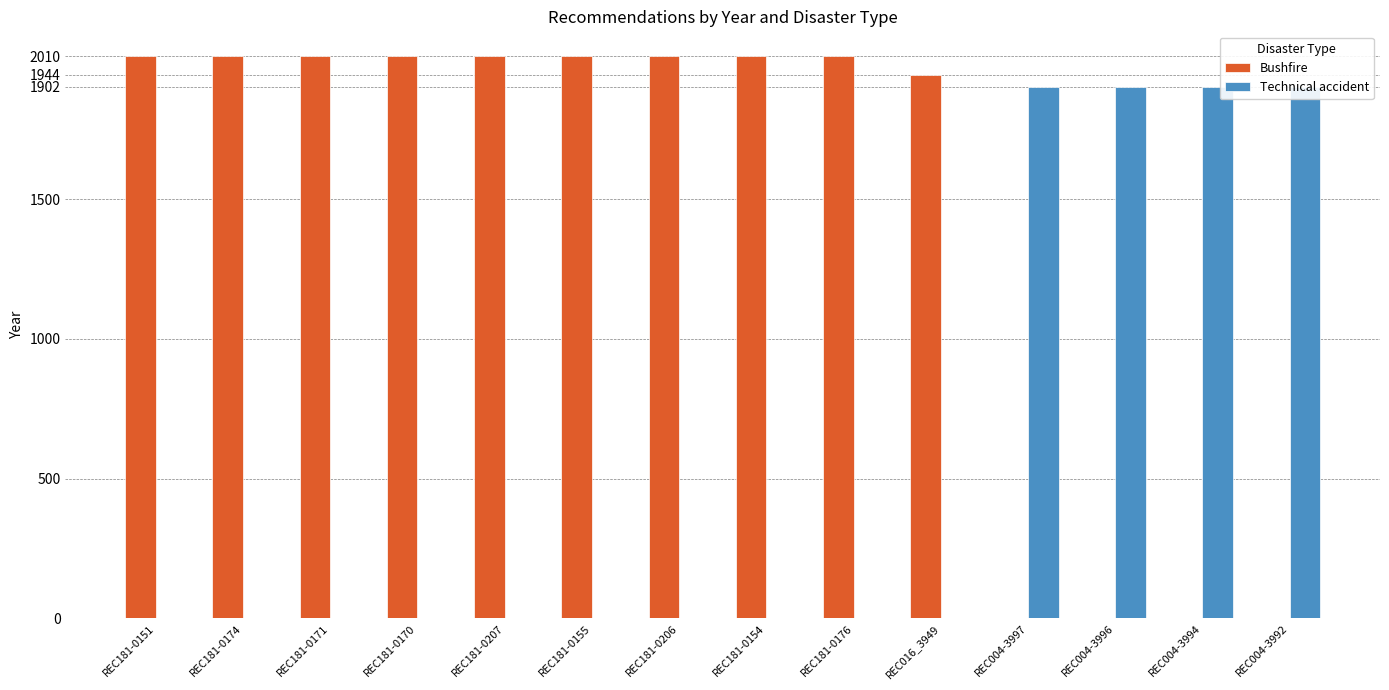

The value of Technical accident at REC181-0151 is 1301. True or false?

False